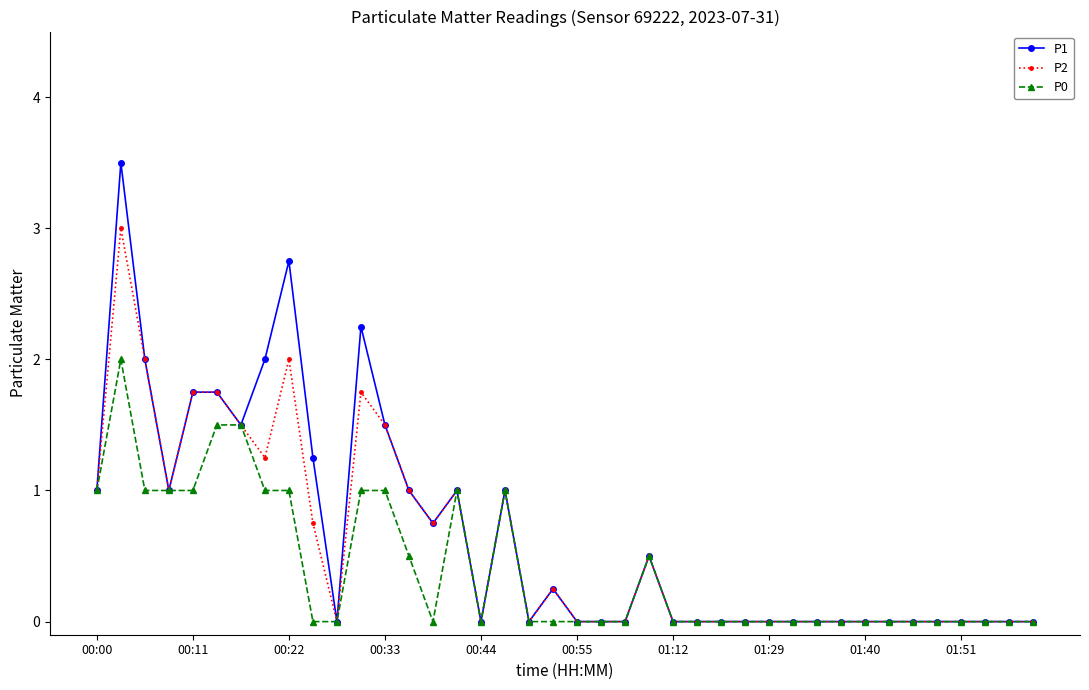

Which series has the widest spread of values?

P1